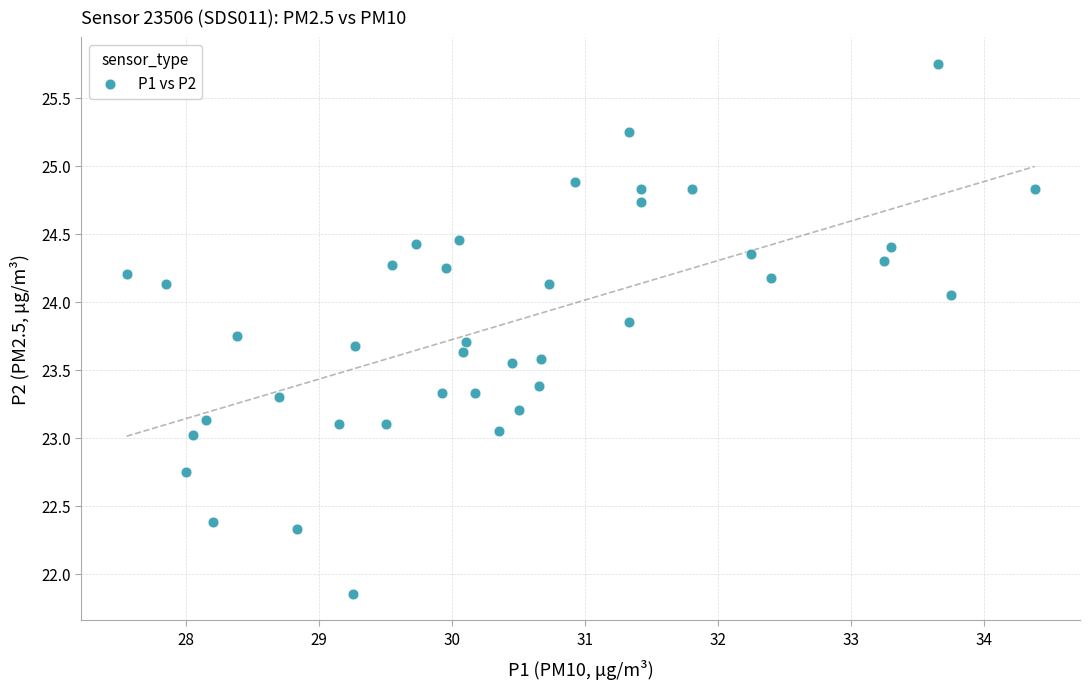

What is the range of Y values (max minus min)?

3.9